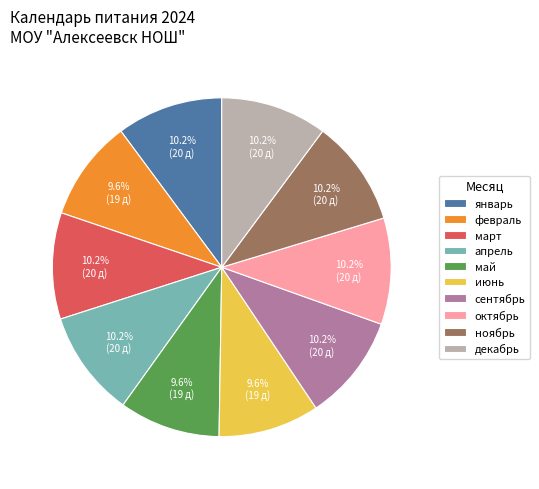

The май slice represents 1% of the pie. True or false?

False